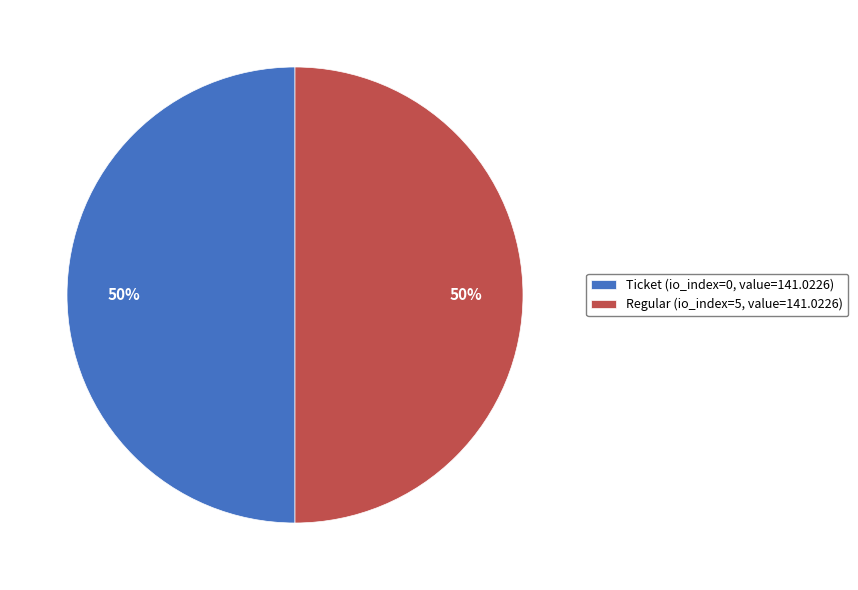

Do Regular (io_index=5, value=141.0226) and Ticket (io_index=0, value=141.0226) together represent more than half of the pie?

Yes